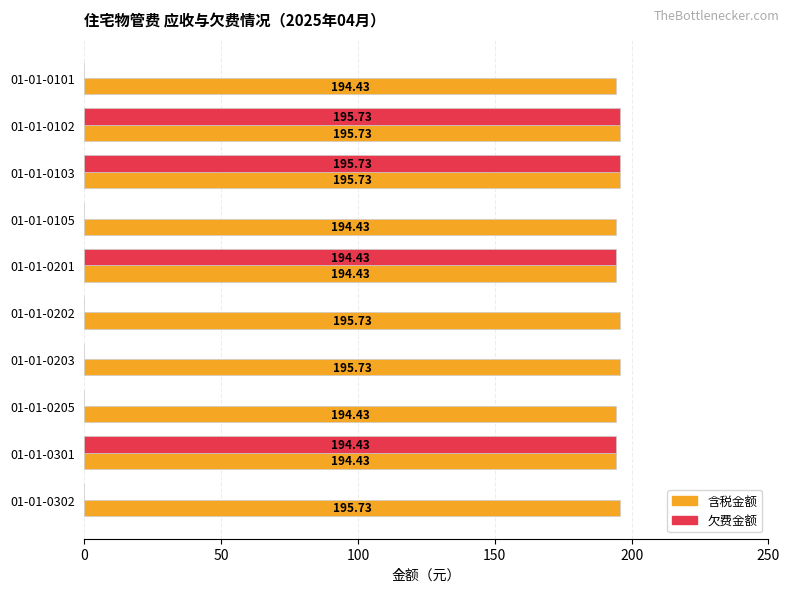

What is the average value of the 含税金额 series?

195.1